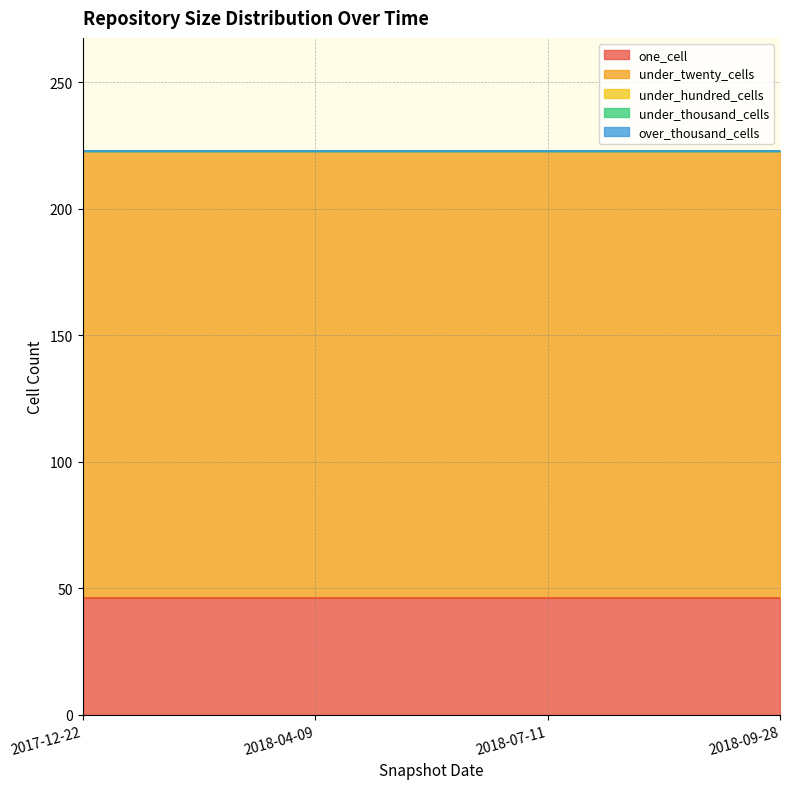

Is it true that under_twenty_cells equals 177 at 2017-12-22?

True